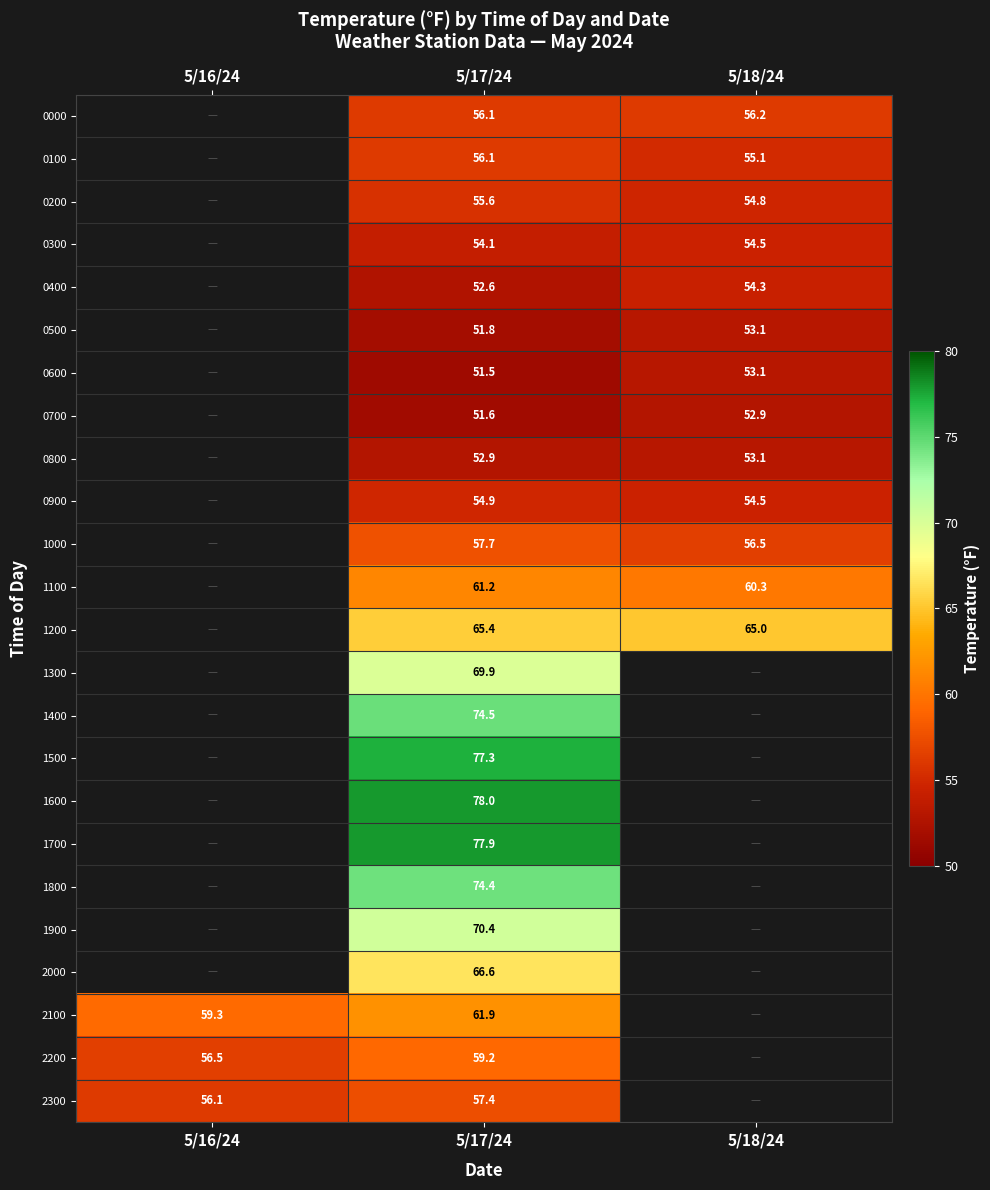

What is the total value across all series at 5/17/24?

1489.0